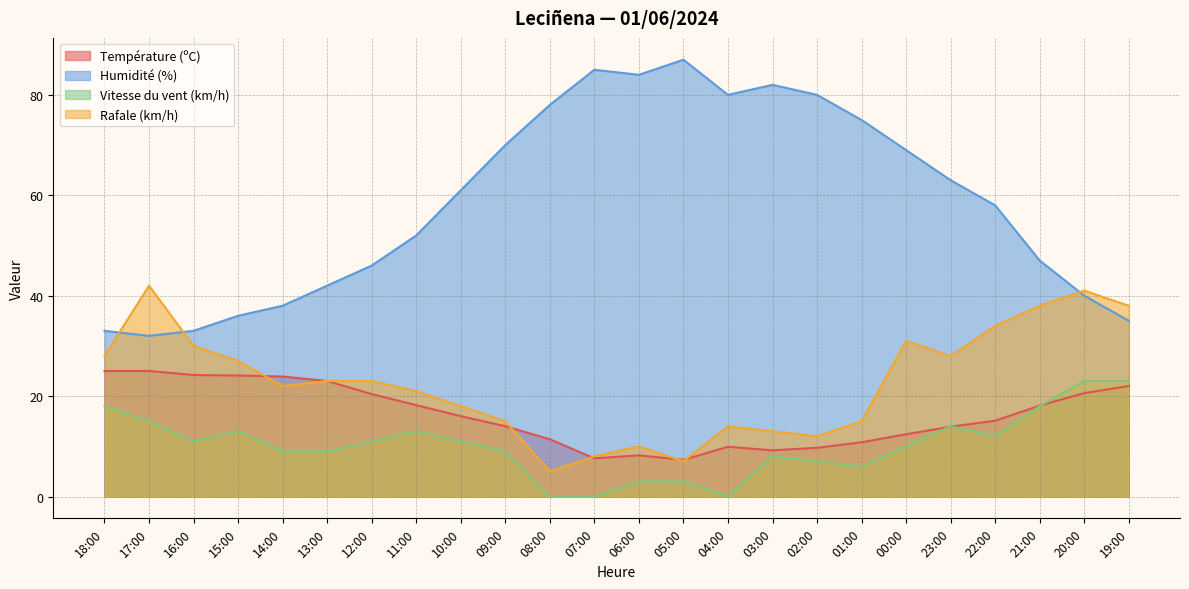

What is the maximum value for Température (ºC)?

25.0